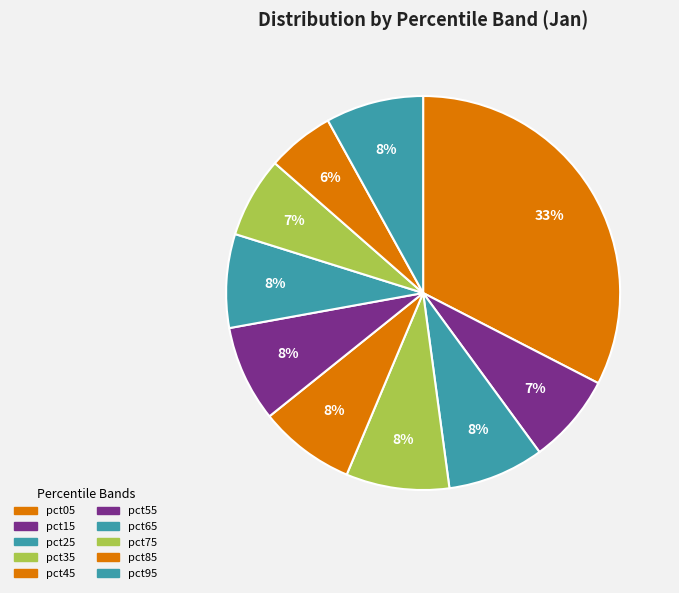

How much of the chart is everything except pct35?

91.5%